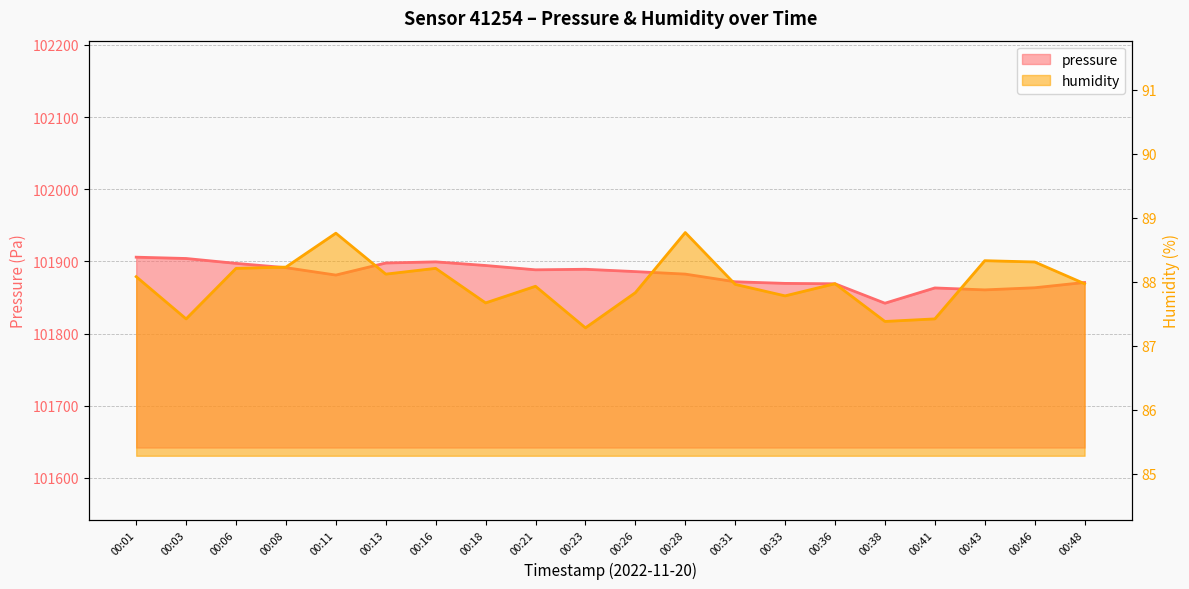

List the labels in order of pressure value, largest first.

00:01, 00:03, 00:16, 00:13, 00:06, 00:18, 00:08, 00:23, 00:21, 00:26, 00:28, 00:11, 00:31, 00:48, 00:33, 00:36, 00:46, 00:41, 00:43, 00:38